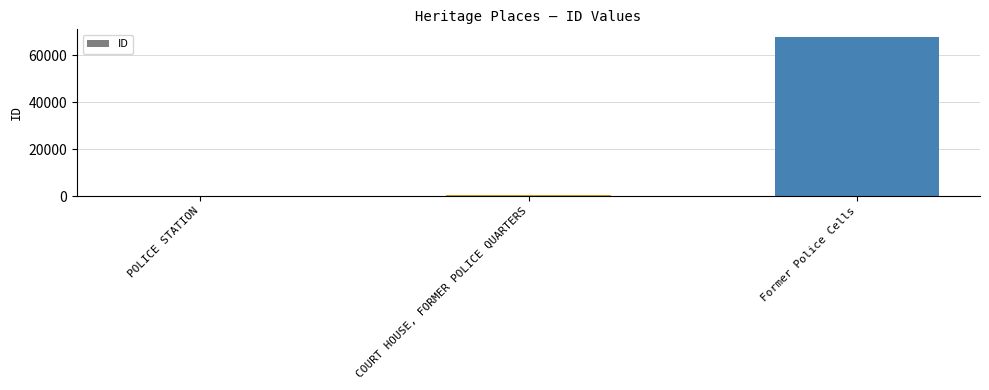

What is the difference between the maximum and second lowest values?

67378